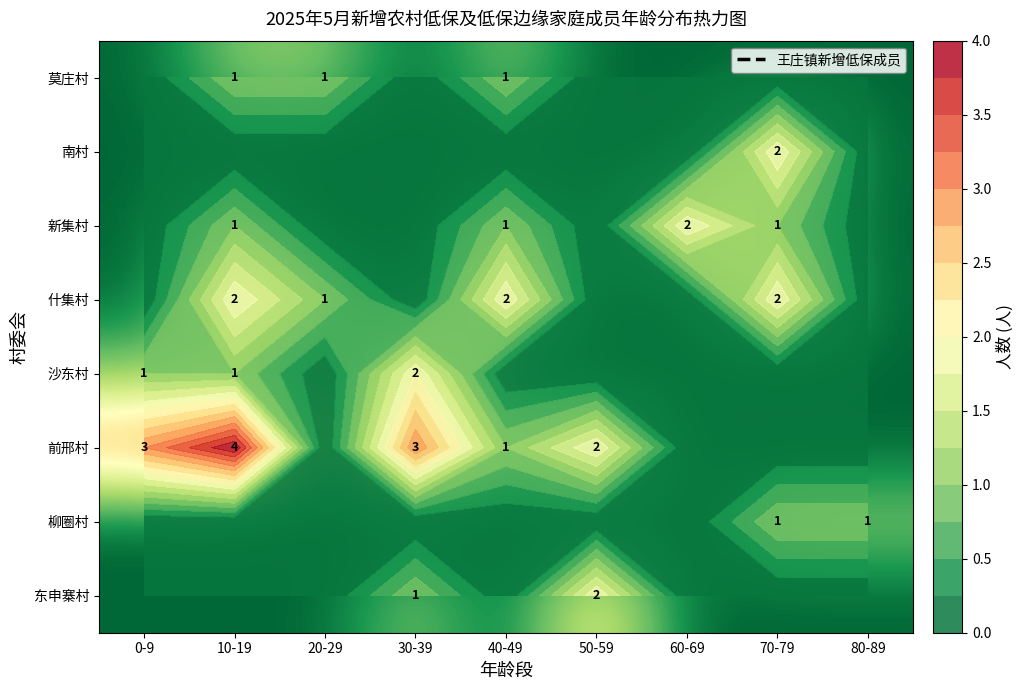

Is it true that 沙东村 equals 0 at 60-69?

True